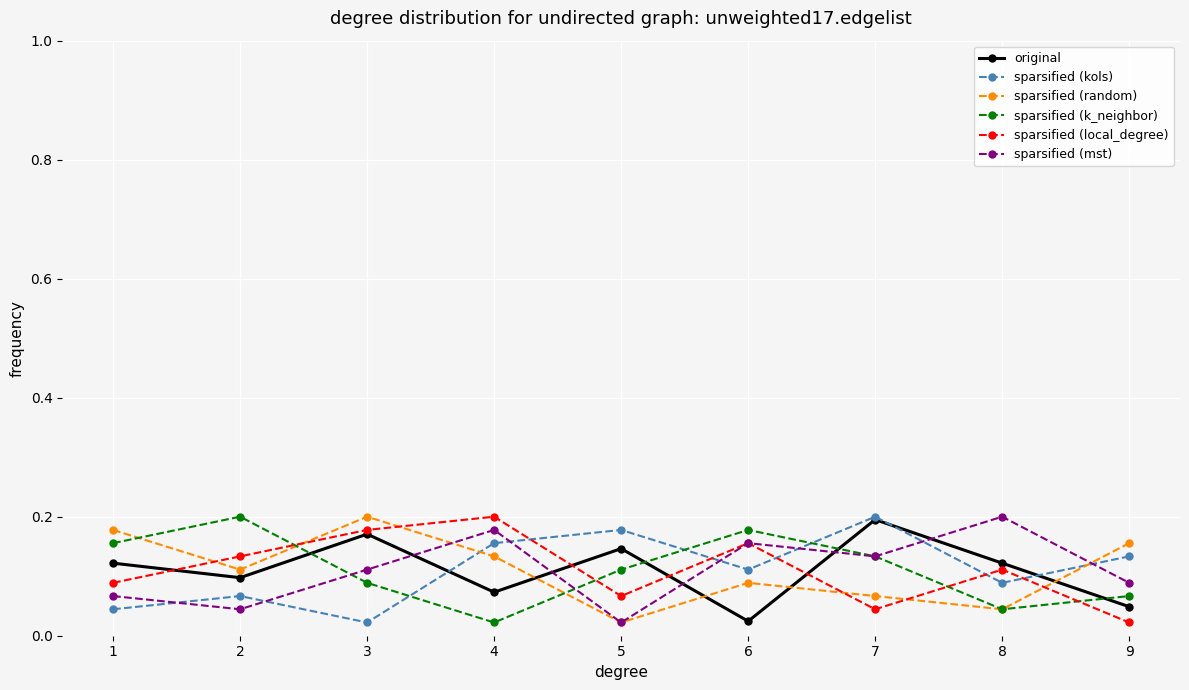

Where is the first local minimum for sparsified (local_degree)?

5